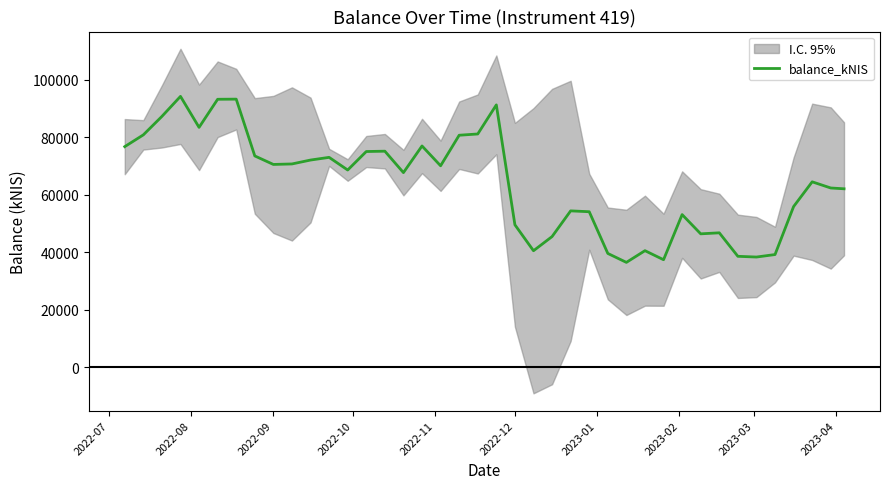

What is the highest value of the balance_kNIS series?

94229.9